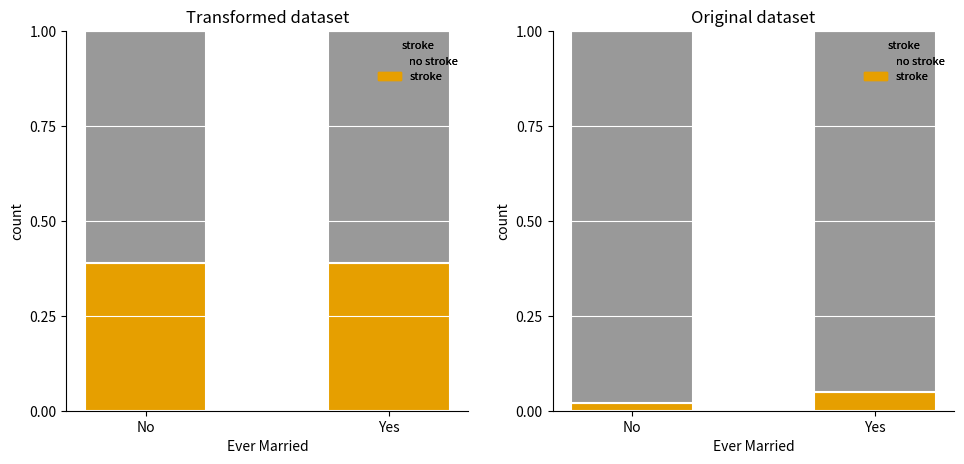

What is the label of the 2nd bar from the left?

Yes